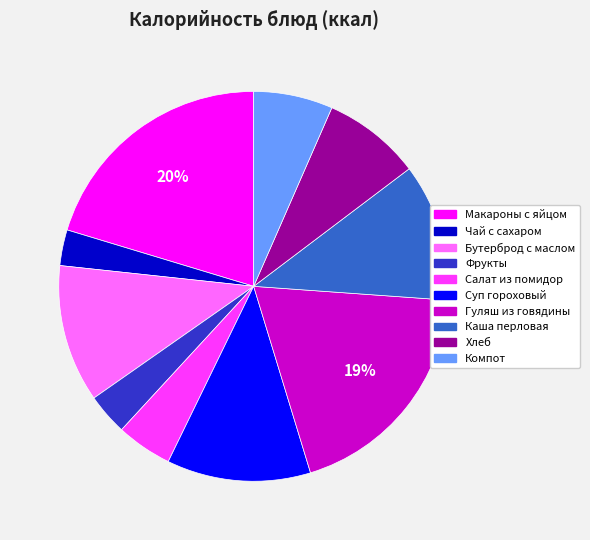

Is it true that Макароны с яйцом is 27% of the pie?

False